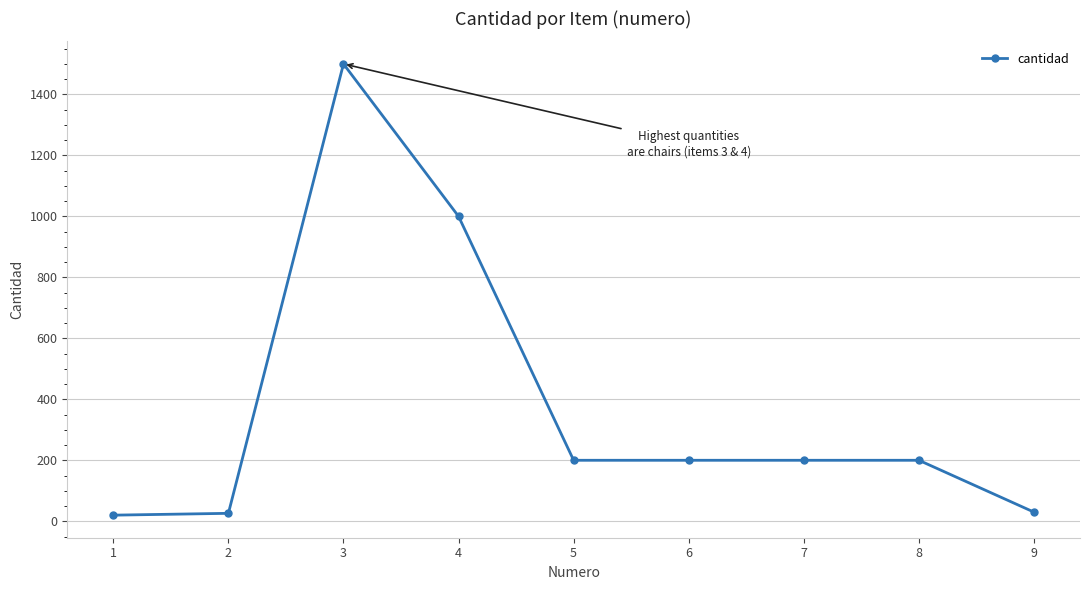

What is the sum of all values?

3376